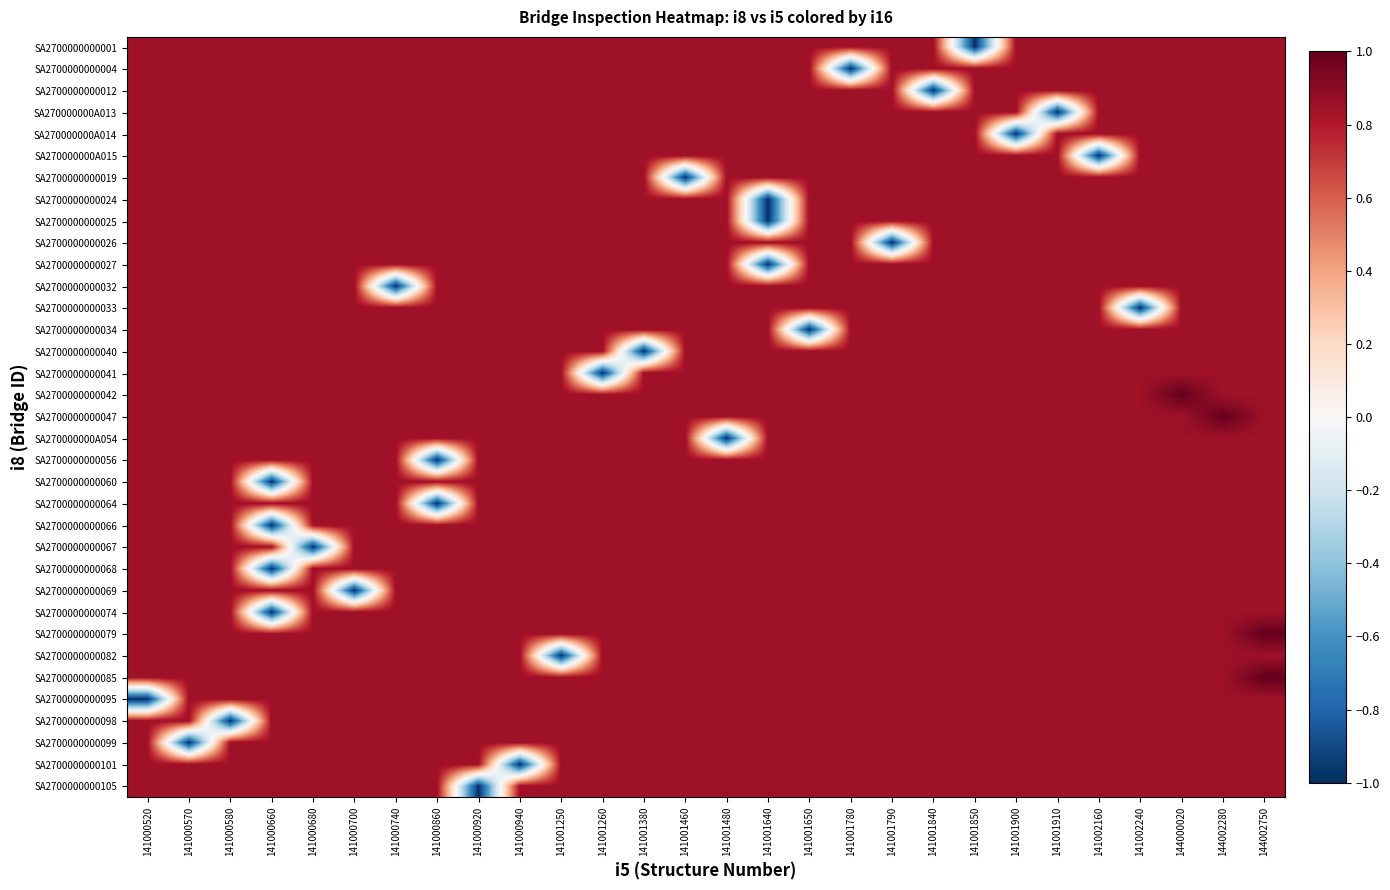

Reading right to left, what are all the values shown in this chart?

SA2700000000001: 144002750=0.8	144002280=0.8	144000020=0.8	141002240=0.8	141002160=0.8	141001910=0.8	141001900=0.8	141001850=-1.0	141001840=0.8	141001790=0.8	141001780=0.8	141001650=0.8	141001640=0.8	141001480=0.8	141001460=0.8	141001380=0.8	141001260=0.8	141001250=0.8	141000940=0.8	141000920=0.8	141000860=0.8	141000740=0.8	141000700=0.8	141000680=0.8	141000660=0.8	141000580=0.8	141000570=0.8	141000520=0.8
SA2700000000004: 144002750=0.8	144002280=0.8	144000020=0.8	141002240=0.8	141002160=0.8	141001910=0.8	141001900=0.8	141001850=0.8	141001840=0.8	141001790=0.8	141001780=-1.0	141001650=0.8	141001640=0.8	141001480=0.8	141001460=0.8	141001380=0.8	141001260=0.8	141001250=0.8	141000940=0.8	141000920=0.8	141000860=0.8	141000740=0.8	141000700=0.8	141000680=0.8	141000660=0.8	141000580=0.8	141000570=0.8	141000520=0.8
SA2700000000012: 144002750=0.8	144002280=0.8	144000020=0.8	141002240=0.8	141002160=0.8	141001910=0.8	141001900=0.8	141001850=0.8	141001840=-1.0	141001790=0.8	141001780=0.8	141001650=0.8	141001640=0.8	141001480=0.8	141001460=0.8	141001380=0.8	141001260=0.8	141001250=0.8	141000940=0.8	141000920=0.8	141000860=0.8	141000740=0.8	141000700=0.8	141000680=0.8	141000660=0.8	141000580=0.8	141000570=0.8	141000520=0.8
SA270000000A013: 144002750=0.8	144002280=0.8	144000020=0.8	141002240=0.8	141002160=0.8	141001910=-1.0	141001900=0.8	141001850=0.8	141001840=0.8	141001790=0.8	141001780=0.8	141001650=0.8	141001640=0.8	141001480=0.8	141001460=0.8	141001380=0.8	141001260=0.8	141001250=0.8	141000940=0.8	141000920=0.8	141000860=0.8	141000740=0.8	141000700=0.8	141000680=0.8	141000660=0.8	141000580=0.8	141000570=0.8	141000520=0.8
SA270000000A014: 144002750=0.8	144002280=0.8	144000020=0.8	141002240=0.8	141002160=0.8	141001910=0.8	141001900=-1.0	141001850=0.8	141001840=0.8	141001790=0.8	141001780=0.8	141001650=0.8	141001640=0.8	141001480=0.8	141001460=0.8	141001380=0.8	141001260=0.8	141001250=0.8	141000940=0.8	141000920=0.8	141000860=0.8	141000740=0.8	141000700=0.8	141000680=0.8	141000660=0.8	141000580=0.8	141000570=0.8	141000520=0.8
SA270000000A015: 144002750=0.8	144002280=0.8	144000020=0.8	141002240=0.8	141002160=-1.0	141001910=0.8	141001900=0.8	141001850=0.8	141001840=0.8	141001790=0.8	141001780=0.8	141001650=0.8	141001640=0.8	141001480=0.8	141001460=0.8	141001380=0.8	141001260=0.8	141001250=0.8	141000940=0.8	141000920=0.8	141000860=0.8	141000740=0.8	141000700=0.8	141000680=0.8	141000660=0.8	141000580=0.8	141000570=0.8	141000520=0.8
SA2700000000019: 144002750=0.8	144002280=0.8	144000020=0.8	141002240=0.8	141002160=0.8	141001910=0.8	141001900=0.8	141001850=0.8	141001840=0.8	141001790=0.8	141001780=0.8	141001650=0.8	141001640=0.8	141001480=0.8	141001460=-1.0	141001380=0.8	141001260=0.8	141001250=0.8	141000940=0.8	141000920=0.8	141000860=0.8	141000740=0.8	141000700=0.8	141000680=0.8	141000660=0.8	141000580=0.8	141000570=0.8	141000520=0.8
SA2700000000024: 144002750=0.8	144002280=0.8	144000020=0.8	141002240=0.8	141002160=0.8	141001910=0.8	141001900=0.8	141001850=0.8	141001840=0.8	141001790=0.8	141001780=0.8	141001650=0.8	141001640=-1.0	141001480=0.8	141001460=0.8	141001380=0.8	141001260=0.8	141001250=0.8	141000940=0.8	141000920=0.8	141000860=0.8	141000740=0.8	141000700=0.8	141000680=0.8	141000660=0.8	141000580=0.8	141000570=0.8	141000520=0.8
SA2700000000025: 144002750=0.8	144002280=0.8	144000020=0.8	141002240=0.8	141002160=0.8	141001910=0.8	141001900=0.8	141001850=0.8	141001840=0.8	141001790=0.8	141001780=0.8	141001650=0.8	141001640=-1.0	141001480=0.8	141001460=0.8	141001380=0.8	141001260=0.8	141001250=0.8	141000940=0.8	141000920=0.8	141000860=0.8	141000740=0.8	141000700=0.8	141000680=0.8	141000660=0.8	141000580=0.8	141000570=0.8	141000520=0.8
SA2700000000026: 144002750=0.8	144002280=0.8	144000020=0.8	141002240=0.8	141002160=0.8	141001910=0.8	141001900=0.8	141001850=0.8	141001840=0.8	141001790=-1.0	141001780=0.8	141001650=0.8	141001640=0.8	141001480=0.8	141001460=0.8	141001380=0.8	141001260=0.8	141001250=0.8	141000940=0.8	141000920=0.8	141000860=0.8	141000740=0.8	141000700=0.8	141000680=0.8	141000660=0.8	141000580=0.8	141000570=0.8	141000520=0.8
SA2700000000027: 144002750=0.8	144002280=0.8	144000020=0.8	141002240=0.8	141002160=0.8	141001910=0.8	141001900=0.8	141001850=0.8	141001840=0.8	141001790=0.8	141001780=0.8	141001650=0.8	141001640=-1.0	141001480=0.8	141001460=0.8	141001380=0.8	141001260=0.8	141001250=0.8	141000940=0.8	141000920=0.8	141000860=0.8	141000740=0.8	141000700=0.8	141000680=0.8	141000660=0.8	141000580=0.8	141000570=0.8	141000520=0.8
SA2700000000032: 144002750=0.8	144002280=0.8	144000020=0.8	141002240=0.8	141002160=0.8	141001910=0.8	141001900=0.8	141001850=0.8	141001840=0.8	141001790=0.8	141001780=0.8	141001650=0.8	141001640=0.8	141001480=0.8	141001460=0.8	141001380=0.8	141001260=0.8	141001250=0.8	141000940=0.8	141000920=0.8	141000860=0.8	141000740=-1.0	141000700=0.8	141000680=0.8	141000660=0.8	141000580=0.8	141000570=0.8	141000520=0.8
SA2700000000033: 144002750=0.8	144002280=0.8	144000020=0.8	141002240=-1.0	141002160=0.8	141001910=0.8	141001900=0.8	141001850=0.8	141001840=0.8	141001790=0.8	141001780=0.8	141001650=0.8	141001640=0.8	141001480=0.8	141001460=0.8	141001380=0.8	141001260=0.8	141001250=0.8	141000940=0.8	141000920=0.8	141000860=0.8	141000740=0.8	141000700=0.8	141000680=0.8	141000660=0.8	141000580=0.8	141000570=0.8	141000520=0.8
SA2700000000034: 144002750=0.8	144002280=0.8	144000020=0.8	141002240=0.8	141002160=0.8	141001910=0.8	141001900=0.8	141001850=0.8	141001840=0.8	141001790=0.8	141001780=0.8	141001650=-1.0	141001640=0.8	141001480=0.8	141001460=0.8	141001380=0.8	141001260=0.8	141001250=0.8	141000940=0.8	141000920=0.8	141000860=0.8	141000740=0.8	141000700=0.8	141000680=0.8	141000660=0.8	141000580=0.8	141000570=0.8	141000520=0.8
SA2700000000040: 144002750=0.8	144002280=0.8	144000020=0.8	141002240=0.8	141002160=0.8	141001910=0.8	141001900=0.8	141001850=0.8	141001840=0.8	141001790=0.8	141001780=0.8	141001650=0.8	141001640=0.8	141001480=0.8	141001460=0.8	141001380=-1.0	141001260=0.8	141001250=0.8	141000940=0.8	141000920=0.8	141000860=0.8	141000740=0.8	141000700=0.8	141000680=0.8	141000660=0.8	141000580=0.8	141000570=0.8	141000520=0.8
SA2700000000041: 144002750=0.8	144002280=0.8	144000020=0.8	141002240=0.8	141002160=0.8	141001910=0.8	141001900=0.8	141001850=0.8	141001840=0.8	141001790=0.8	141001780=0.8	141001650=0.8	141001640=0.8	141001480=0.8	141001460=0.8	141001380=0.8	141001260=-1.0	141001250=0.8	141000940=0.8	141000920=0.8	141000860=0.8	141000740=0.8	141000700=0.8	141000680=0.8	141000660=0.8	141000580=0.8	141000570=0.8	141000520=0.8
SA2700000000042: 144002750=0.8	144002280=0.8	144000020=1.0	141002240=0.8	141002160=0.8	141001910=0.8	141001900=0.8	141001850=0.8	141001840=0.8	141001790=0.8	141001780=0.8	141001650=0.8	141001640=0.8	141001480=0.8	141001460=0.8	141001380=0.8	141001260=0.8	141001250=0.8	141000940=0.8	141000920=0.8	141000860=0.8	141000740=0.8	141000700=0.8	141000680=0.8	141000660=0.8	141000580=0.8	141000570=0.8	141000520=0.8
SA2700000000047: 144002750=0.8	144002280=1.0	144000020=0.8	141002240=0.8	141002160=0.8	141001910=0.8	141001900=0.8	141001850=0.8	141001840=0.8	141001790=0.8	141001780=0.8	141001650=0.8	141001640=0.8	141001480=0.8	141001460=0.8	141001380=0.8	141001260=0.8	141001250=0.8	141000940=0.8	141000920=0.8	141000860=0.8	141000740=0.8	141000700=0.8	141000680=0.8	141000660=0.8	141000580=0.8	141000570=0.8	141000520=0.8
SA270000000A054: 144002750=0.8	144002280=0.8	144000020=0.8	141002240=0.8	141002160=0.8	141001910=0.8	141001900=0.8	141001850=0.8	141001840=0.8	141001790=0.8	141001780=0.8	141001650=0.8	141001640=0.8	141001480=-1.0	141001460=0.8	141001380=0.8	141001260=0.8	141001250=0.8	141000940=0.8	141000920=0.8	141000860=0.8	141000740=0.8	141000700=0.8	141000680=0.8	141000660=0.8	141000580=0.8	141000570=0.8	141000520=0.8
SA2700000000056: 144002750=0.8	144002280=0.8	144000020=0.8	141002240=0.8	141002160=0.8	141001910=0.8	141001900=0.8	141001850=0.8	141001840=0.8	141001790=0.8	141001780=0.8	141001650=0.8	141001640=0.8	141001480=0.8	141001460=0.8	141001380=0.8	141001260=0.8	141001250=0.8	141000940=0.8	141000920=0.8	141000860=-1.0	141000740=0.8	141000700=0.8	141000680=0.8	141000660=0.8	141000580=0.8	141000570=0.8	141000520=0.8
SA2700000000060: 144002750=0.8	144002280=0.8	144000020=0.8	141002240=0.8	141002160=0.8	141001910=0.8	141001900=0.8	141001850=0.8	141001840=0.8	141001790=0.8	141001780=0.8	141001650=0.8	141001640=0.8	141001480=0.8	141001460=0.8	141001380=0.8	141001260=0.8	141001250=0.8	141000940=0.8	141000920=0.8	141000860=0.8	141000740=0.8	141000700=0.8	141000680=0.8	141000660=-1.0	141000580=0.8	141000570=0.8	141000520=0.8
SA2700000000064: 144002750=0.8	144002280=0.8	144000020=0.8	141002240=0.8	141002160=0.8	141001910=0.8	141001900=0.8	141001850=0.8	141001840=0.8	141001790=0.8	141001780=0.8	141001650=0.8	141001640=0.8	141001480=0.8	141001460=0.8	141001380=0.8	141001260=0.8	141001250=0.8	141000940=0.8	141000920=0.8	141000860=-1.0	141000740=0.8	141000700=0.8	141000680=0.8	141000660=0.8	141000580=0.8	141000570=0.8	141000520=0.8
SA2700000000066: 144002750=0.8	144002280=0.8	144000020=0.8	141002240=0.8	141002160=0.8	141001910=0.8	141001900=0.8	141001850=0.8	141001840=0.8	141001790=0.8	141001780=0.8	141001650=0.8	141001640=0.8	141001480=0.8	141001460=0.8	141001380=0.8	141001260=0.8	141001250=0.8	141000940=0.8	141000920=0.8	141000860=0.8	141000740=0.8	141000700=0.8	141000680=0.8	141000660=-1.0	141000580=0.8	141000570=0.8	141000520=0.8
SA2700000000067: 144002750=0.8	144002280=0.8	144000020=0.8	141002240=0.8	141002160=0.8	141001910=0.8	141001900=0.8	141001850=0.8	141001840=0.8	141001790=0.8	141001780=0.8	141001650=0.8	141001640=0.8	141001480=0.8	141001460=0.8	141001380=0.8	141001260=0.8	141001250=0.8	141000940=0.8	141000920=0.8	141000860=0.8	141000740=0.8	141000700=0.8	141000680=-1.0	141000660=0.8	141000580=0.8	141000570=0.8	141000520=0.8
SA2700000000068: 144002750=0.8	144002280=0.8	144000020=0.8	141002240=0.8	141002160=0.8	141001910=0.8	141001900=0.8	141001850=0.8	141001840=0.8	141001790=0.8	141001780=0.8	141001650=0.8	141001640=0.8	141001480=0.8	141001460=0.8	141001380=0.8	141001260=0.8	141001250=0.8	141000940=0.8	141000920=0.8	141000860=0.8	141000740=0.8	141000700=0.8	141000680=0.8	141000660=-1.0	141000580=0.8	141000570=0.8	141000520=0.8
SA2700000000069: 144002750=0.8	144002280=0.8	144000020=0.8	141002240=0.8	141002160=0.8	141001910=0.8	141001900=0.8	141001850=0.8	141001840=0.8	141001790=0.8	141001780=0.8	141001650=0.8	141001640=0.8	141001480=0.8	141001460=0.8	141001380=0.8	141001260=0.8	141001250=0.8	141000940=0.8	141000920=0.8	141000860=0.8	141000740=0.8	141000700=-1.0	141000680=0.8	141000660=0.8	141000580=0.8	141000570=0.8	141000520=0.8
SA2700000000074: 144002750=0.8	144002280=0.8	144000020=0.8	141002240=0.8	141002160=0.8	141001910=0.8	141001900=0.8	141001850=0.8	141001840=0.8	141001790=0.8	141001780=0.8	141001650=0.8	141001640=0.8	141001480=0.8	141001460=0.8	141001380=0.8	141001260=0.8	141001250=0.8	141000940=0.8	141000920=0.8	141000860=0.8	141000740=0.8	141000700=0.8	141000680=0.8	141000660=-1.0	141000580=0.8	141000570=0.8	141000520=0.8
SA2700000000079: 144002750=1.0	144002280=0.8	144000020=0.8	141002240=0.8	141002160=0.8	141001910=0.8	141001900=0.8	141001850=0.8	141001840=0.8	141001790=0.8	141001780=0.8	141001650=0.8	141001640=0.8	141001480=0.8	141001460=0.8	141001380=0.8	141001260=0.8	141001250=0.8	141000940=0.8	141000920=0.8	141000860=0.8	141000740=0.8	141000700=0.8	141000680=0.8	141000660=0.8	141000580=0.8	141000570=0.8	141000520=0.8
SA2700000000082: 144002750=0.8	144002280=0.8	144000020=0.8	141002240=0.8	141002160=0.8	141001910=0.8	141001900=0.8	141001850=0.8	141001840=0.8	141001790=0.8	141001780=0.8	141001650=0.8	141001640=0.8	141001480=0.8	141001460=0.8	141001380=0.8	141001260=0.8	141001250=-1.0	141000940=0.8	141000920=0.8	141000860=0.8	141000740=0.8	141000700=0.8	141000680=0.8	141000660=0.8	141000580=0.8	141000570=0.8	141000520=0.8
SA2700000000085: 144002750=1.0	144002280=0.8	144000020=0.8	141002240=0.8	141002160=0.8	141001910=0.8	141001900=0.8	141001850=0.8	141001840=0.8	141001790=0.8	141001780=0.8	141001650=0.8	141001640=0.8	141001480=0.8	141001460=0.8	141001380=0.8	141001260=0.8	141001250=0.8	141000940=0.8	141000920=0.8	141000860=0.8	141000740=0.8	141000700=0.8	141000680=0.8	141000660=0.8	141000580=0.8	141000570=0.8	141000520=0.8
SA2700000000095: 144002750=0.8	144002280=0.8	144000020=0.8	141002240=0.8	141002160=0.8	141001910=0.8	141001900=0.8	141001850=0.8	141001840=0.8	141001790=0.8	141001780=0.8	141001650=0.8	141001640=0.8	141001480=0.8	141001460=0.8	141001380=0.8	141001260=0.8	141001250=0.8	141000940=0.8	141000920=0.8	141000860=0.8	141000740=0.8	141000700=0.8	141000680=0.8	141000660=0.8	141000580=0.8	141000570=0.8	141000520=-1.0
SA2700000000098: 144002750=0.8	144002280=0.8	144000020=0.8	141002240=0.8	141002160=0.8	141001910=0.8	141001900=0.8	141001850=0.8	141001840=0.8	141001790=0.8	141001780=0.8	141001650=0.8	141001640=0.8	141001480=0.8	141001460=0.8	141001380=0.8	141001260=0.8	141001250=0.8	141000940=0.8	141000920=0.8	141000860=0.8	141000740=0.8	141000700=0.8	141000680=0.8	141000660=0.8	141000580=-1.0	141000570=0.8	141000520=0.8
SA2700000000099: 144002750=0.8	144002280=0.8	144000020=0.8	141002240=0.8	141002160=0.8	141001910=0.8	141001900=0.8	141001850=0.8	141001840=0.8	141001790=0.8	141001780=0.8	141001650=0.8	141001640=0.8	141001480=0.8	141001460=0.8	141001380=0.8	141001260=0.8	141001250=0.8	141000940=0.8	141000920=0.8	141000860=0.8	141000740=0.8	141000700=0.8	141000680=0.8	141000660=0.8	141000580=0.8	141000570=-1.0	141000520=0.8
SA2700000000101: 144002750=0.8	144002280=0.8	144000020=0.8	141002240=0.8	141002160=0.8	141001910=0.8	141001900=0.8	141001850=0.8	141001840=0.8	141001790=0.8	141001780=0.8	141001650=0.8	141001640=0.8	141001480=0.8	141001460=0.8	141001380=0.8	141001260=0.8	141001250=0.8	141000940=-1.0	141000920=0.8	141000860=0.8	141000740=0.8	141000700=0.8	141000680=0.8	141000660=0.8	141000580=0.8	141000570=0.8	141000520=0.8
SA2700000000105: 144002750=0.8	144002280=0.8	144000020=0.8	141002240=0.8	141002160=0.8	141001910=0.8	141001900=0.8	141001850=0.8	141001840=0.8	141001790=0.8	141001780=0.8	141001650=0.8	141001640=0.8	141001480=0.8	141001460=0.8	141001380=0.8	141001260=0.8	141001250=0.8	141000940=0.8	141000920=-1.0	141000860=0.8	141000740=0.8	141000700=0.8	141000680=0.8	141000660=0.8	141000580=0.8	141000570=0.8	141000520=0.8